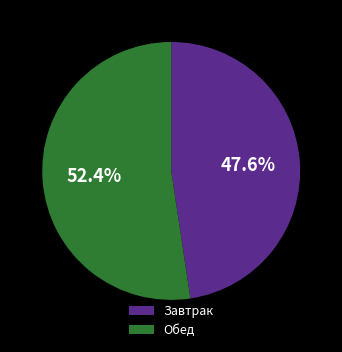

What percentage is the Завтрак slice, to the nearest percent?

48%